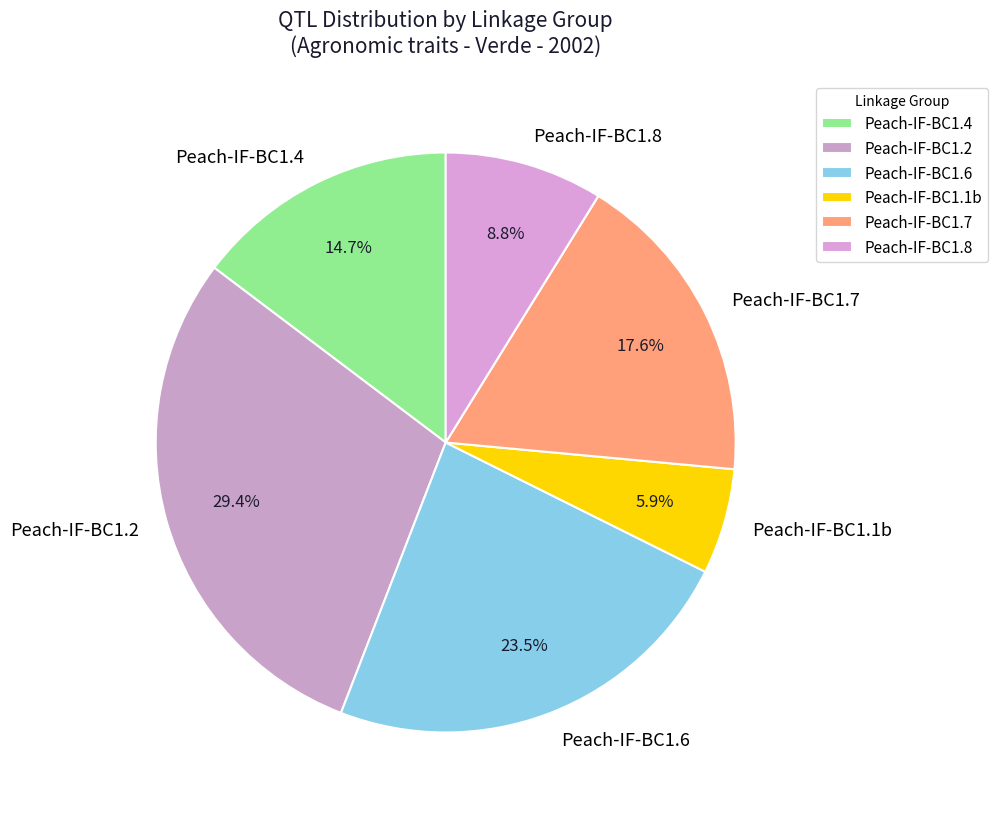

Which has a higher value, Peach-IF-BC1.8 or Peach-IF-BC1.6?

Peach-IF-BC1.6